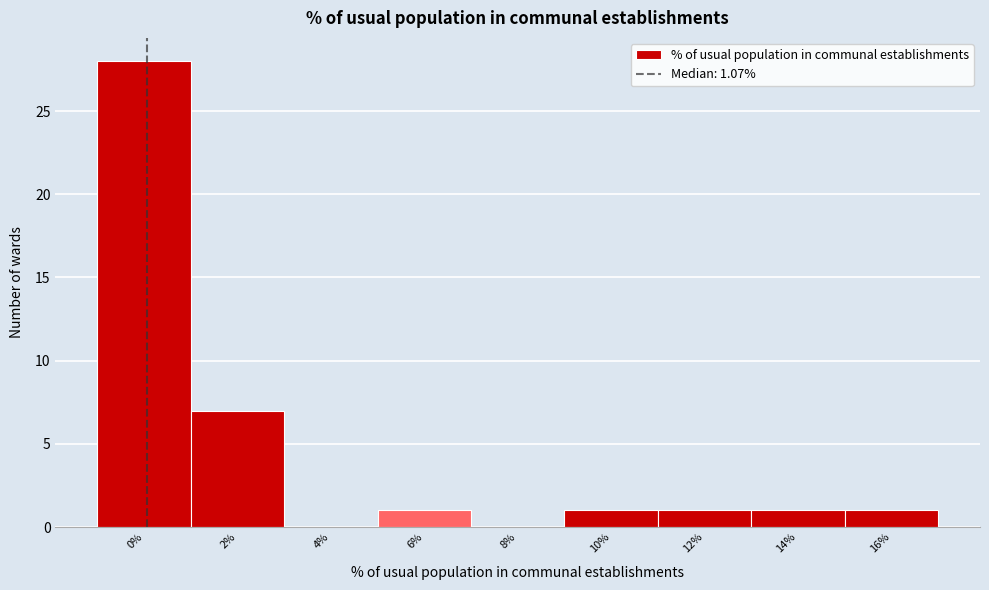

Reading left to right, transcribe all the data shown in this chart.

0%=28	2%=7	4%=0	6%=1	8%=0	10%=1	12%=1	14%=1	16%=1